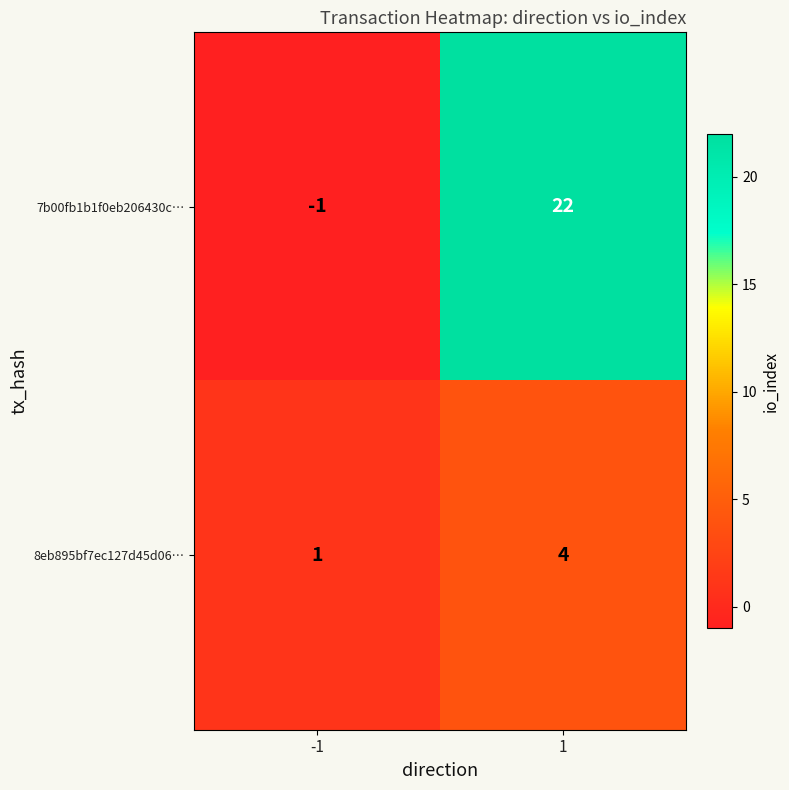

At how many categories does at least one series exceed 7?

1